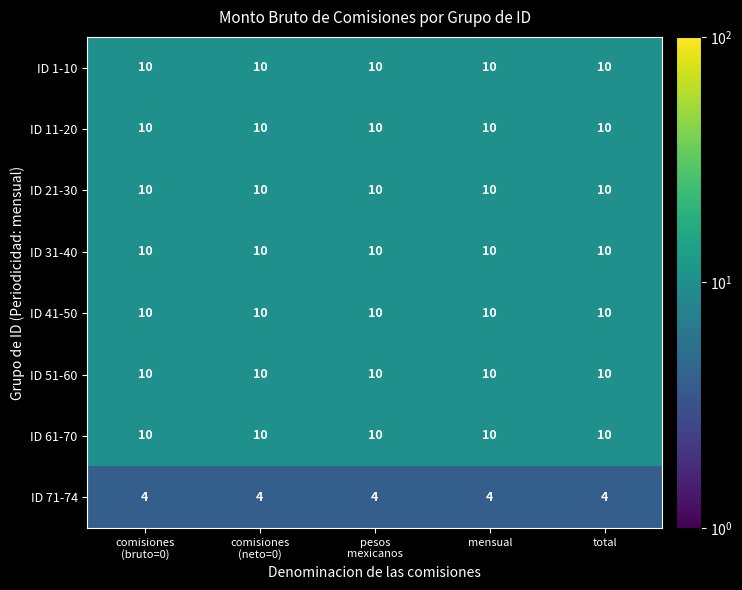

The value of ID 61-70 at total is 3. True or false?

False